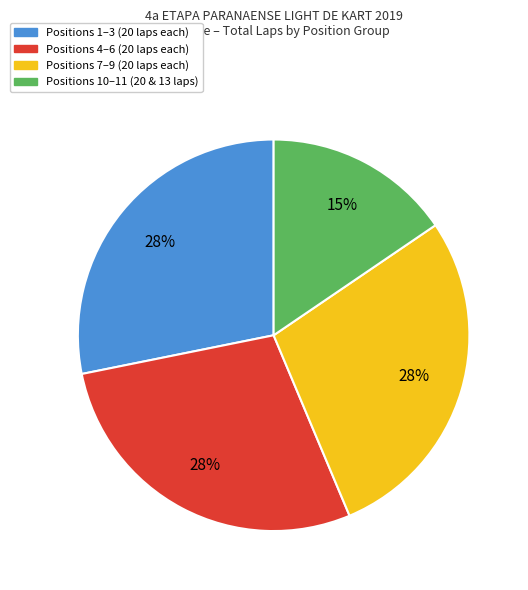

Is there a majority slice in this chart?

No